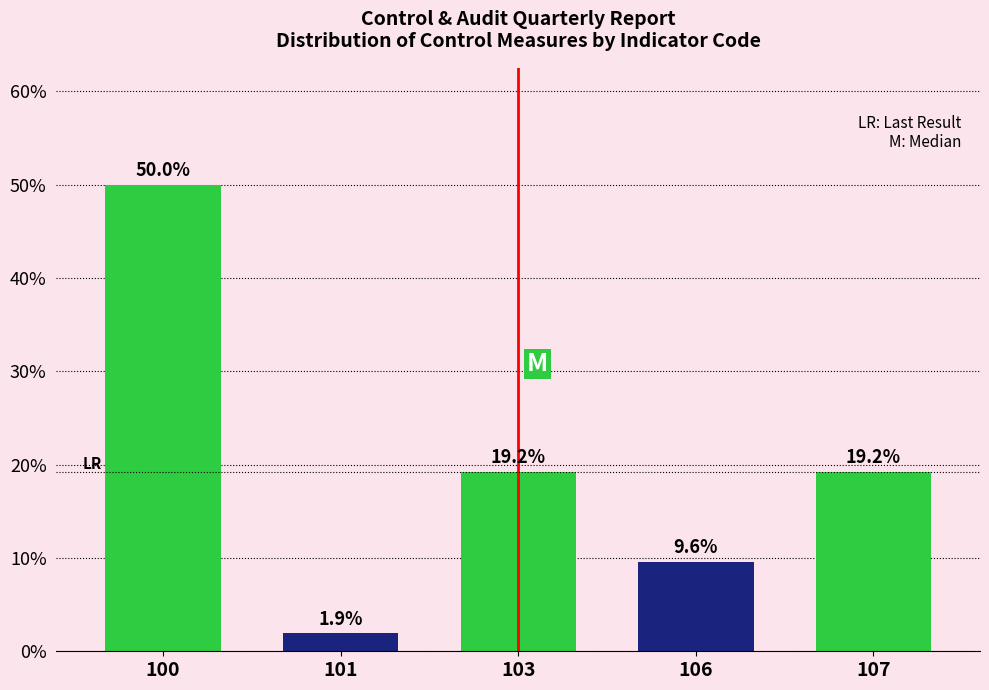

Reading left to right, list all the values displayed in this chart.

50.0	1.9	19.2	9.6	19.2